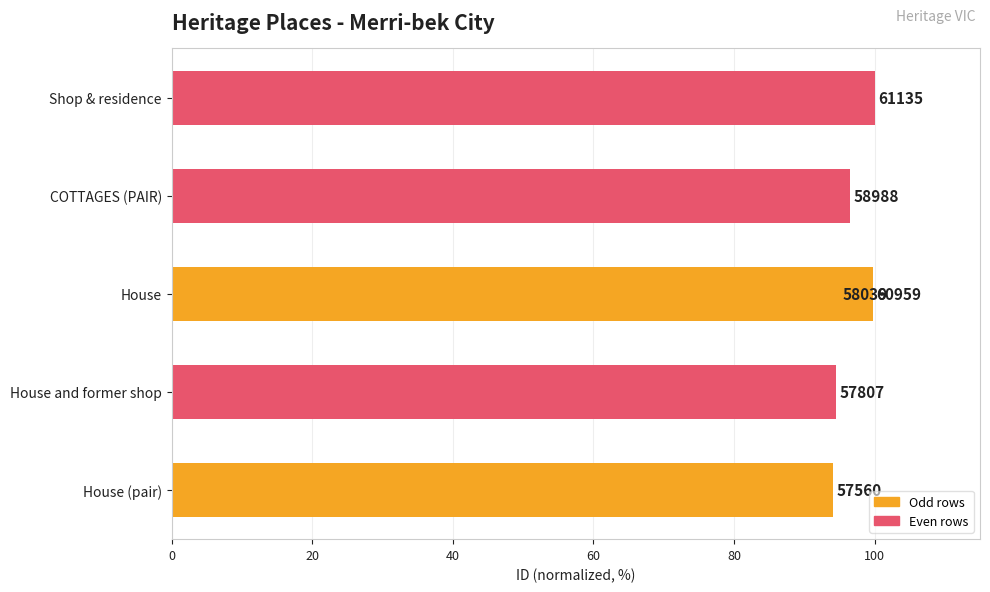

Approximately how many times larger is the value at COTTAGES (PAIR) compared to Shop & residence?

1.0